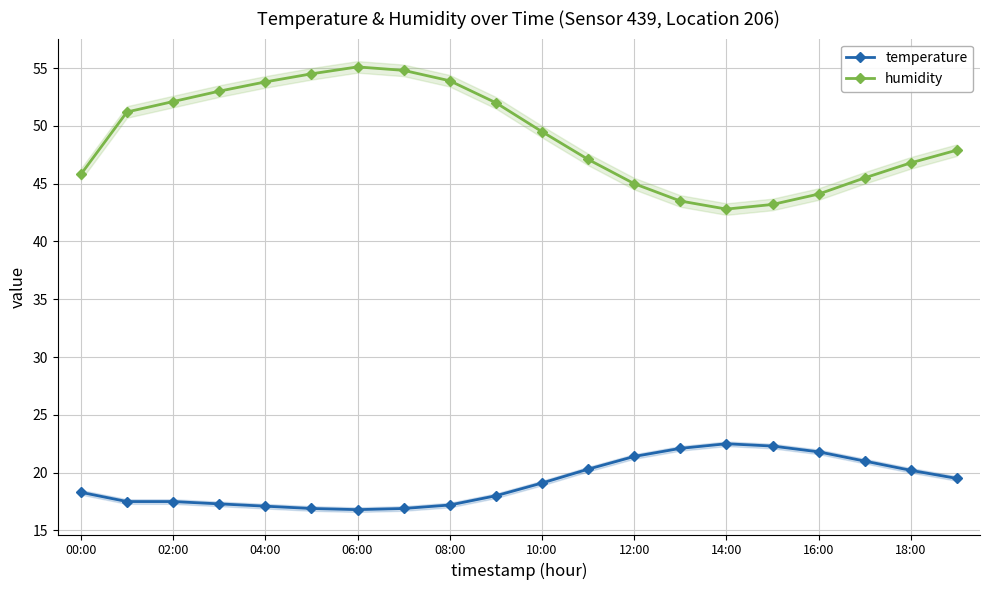

True or false: humidity and temperature cross at least once.

False